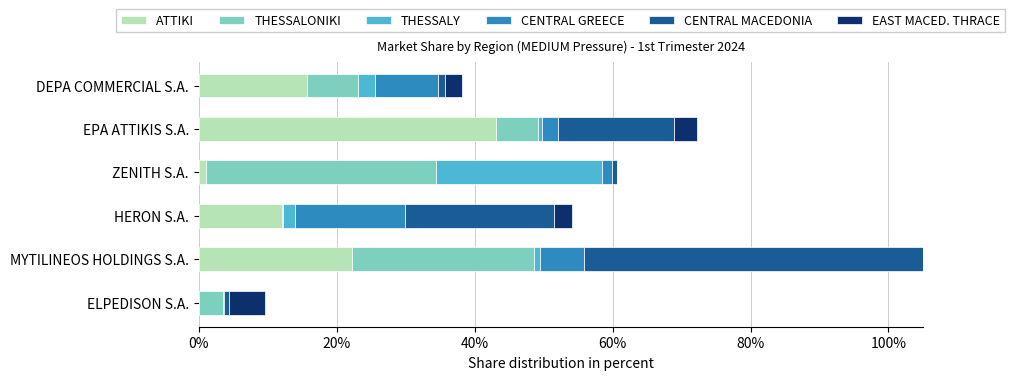

Is the value of CENTRAL GREECE at DEPA COMMERCIAL S.A. greater than the value of CENTRAL MACEDONIA at DEPA COMMERCIAL S.A.?

Yes